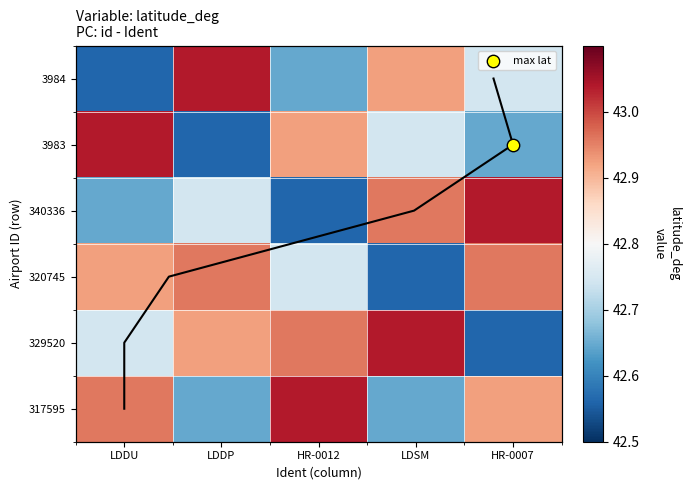

List the labels in order of 329520 value, largest first.

LDSM, HR-0012, LDDP, LDDU, HR-0007